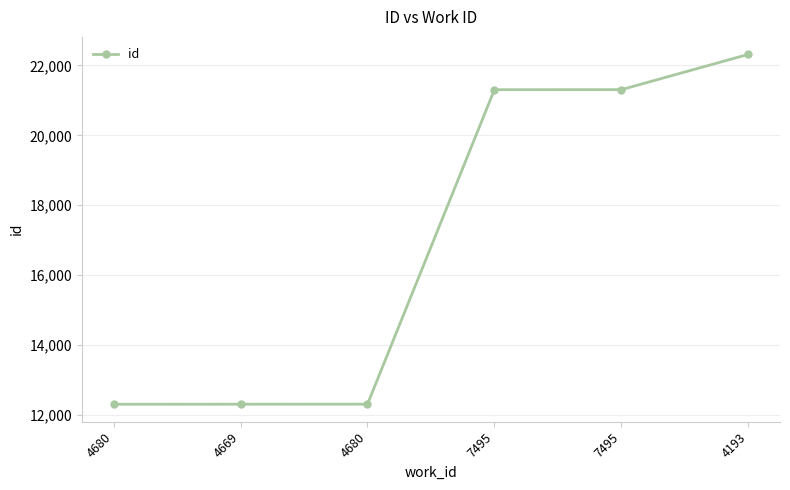

Which has a higher value, 4193 or 4680?

4193